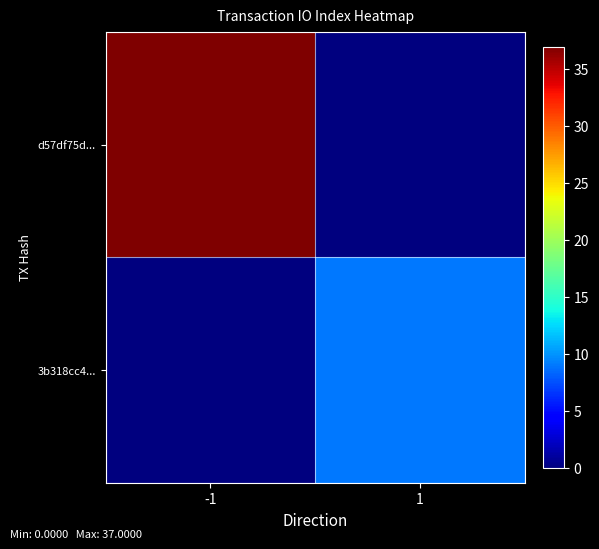

Count the number of data series in this chart.

2